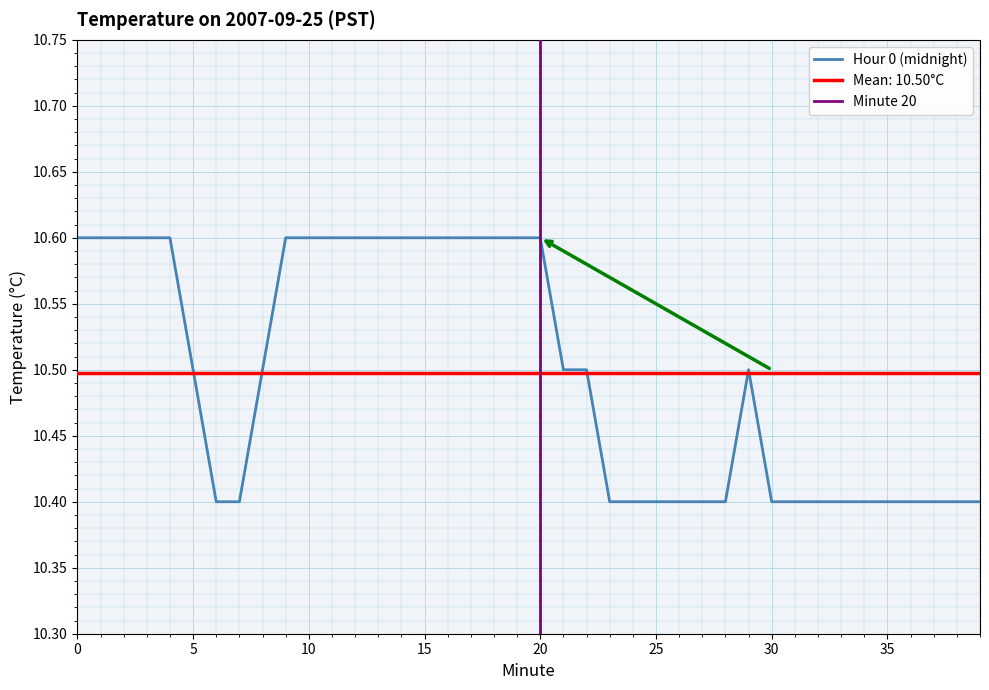

Reading left to right, what are all the values shown in this chart?

0=10.6	1=10.6	2=10.6	3=10.6	4=10.6	5=10.5	6=10.4	7=10.4	8=10.5	9=10.6	10=10.6	11=10.6	12=10.6	13=10.6	14=10.6	15=10.6	16=10.6	17=10.6	18=10.6	19=10.6	20=10.6	21=10.5	22=10.5	23=10.4	24=10.4	25=10.4	26=10.4	27=10.4	28=10.4	29=10.5	30=10.4	31=10.4	32=10.4	33=10.4	34=10.4	35=10.4	36=10.4	37=10.4	38=10.4	39=10.4